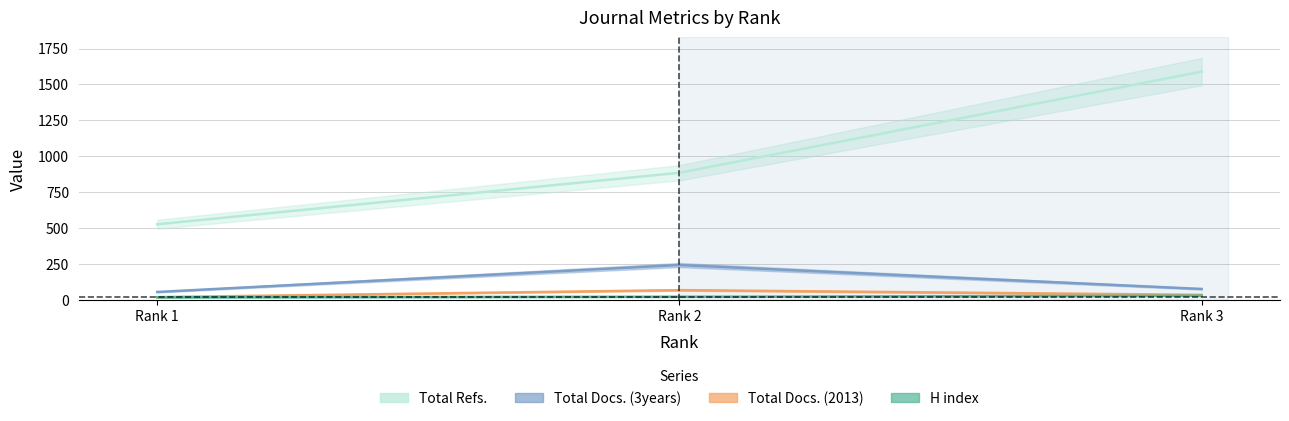

At how many categories does at least one series exceed 1195?

1